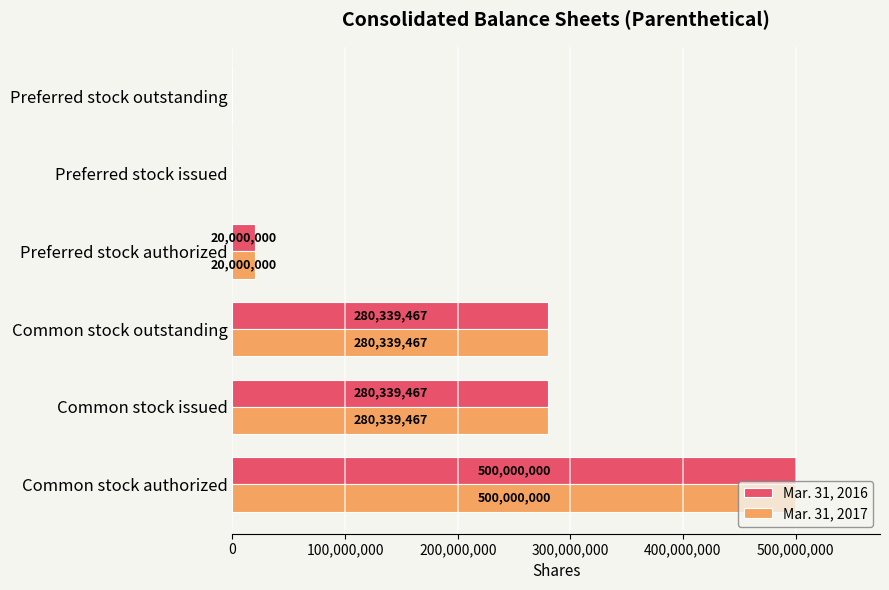

What is the highest value of the Mar. 31, 2016 series?

500000000